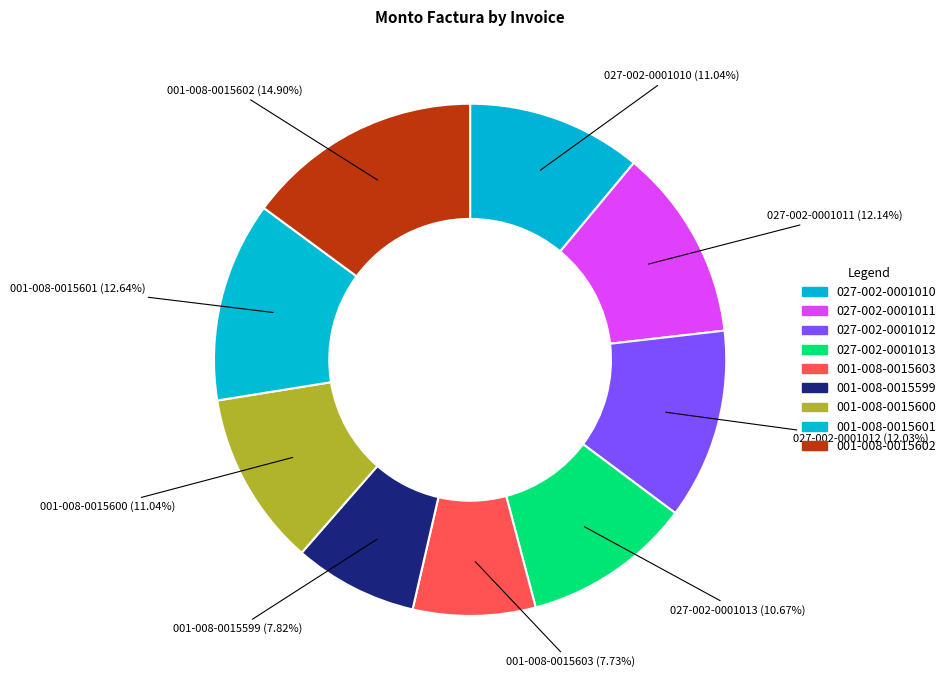

Which has a higher value, 001-008-0015601 or 027-002-0001011?

001-008-0015601